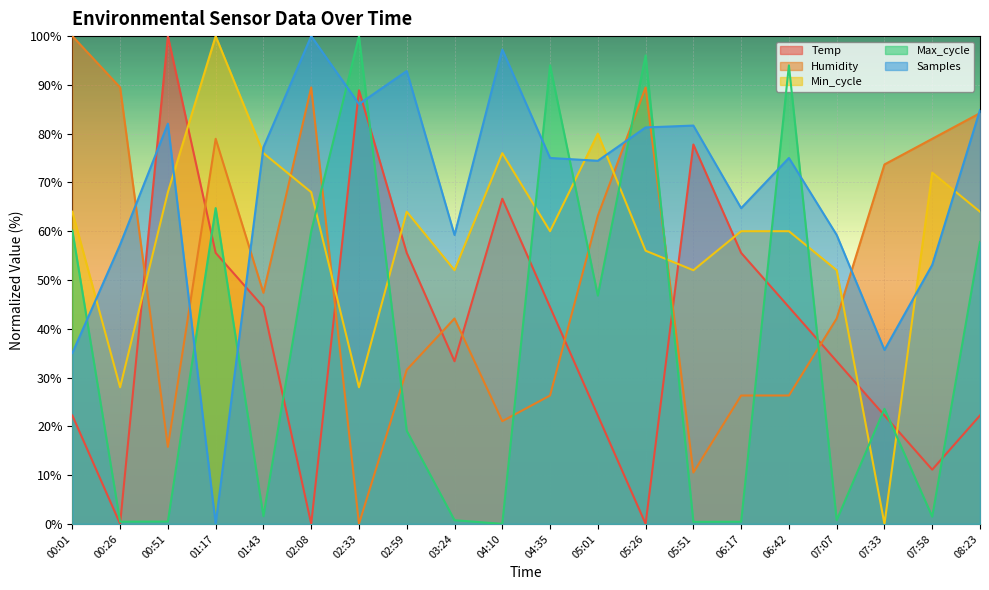

The value of Samples at 02:59 is 131.5. True or false?

False